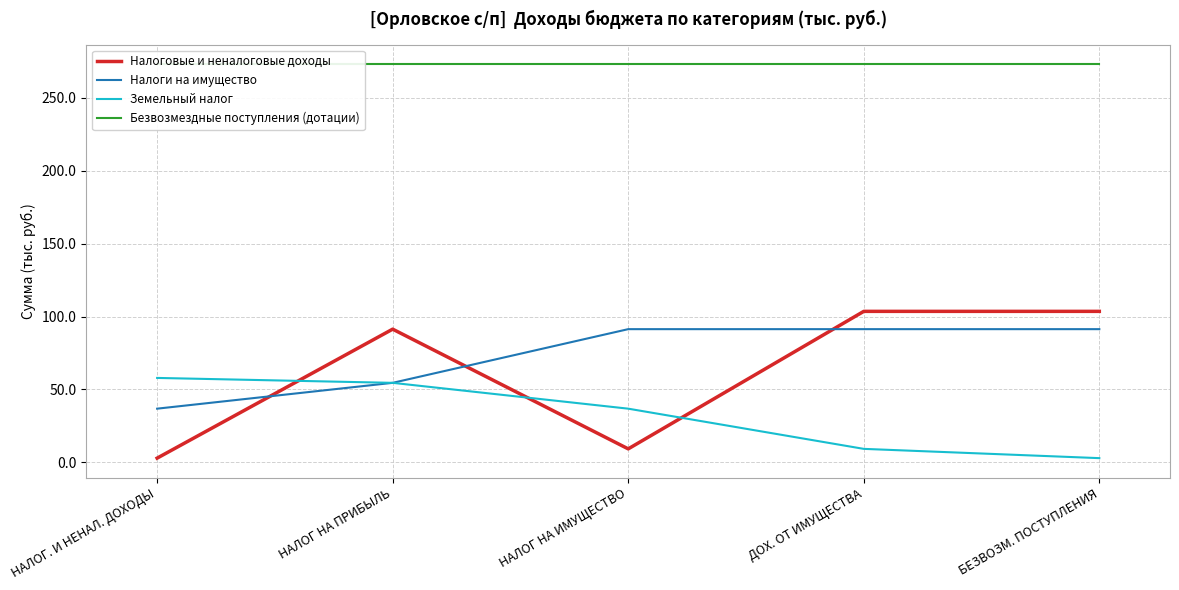

What is the label of the 1st point from the left?

НАЛОГ. И НЕНАЛ. ДОХОДЫ